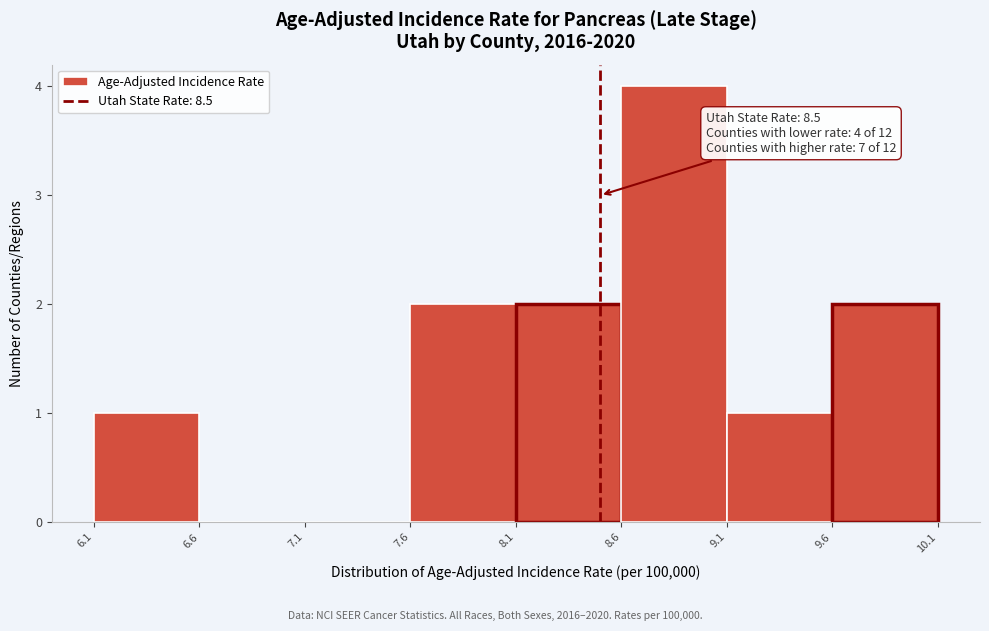

Over which range of the x-axis is the bar tallest?

8.6 to 9.1